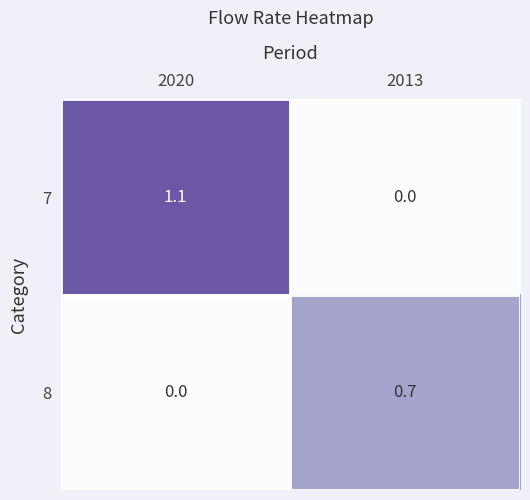

What is the spread (max minus min) of values at 2020?

1.1